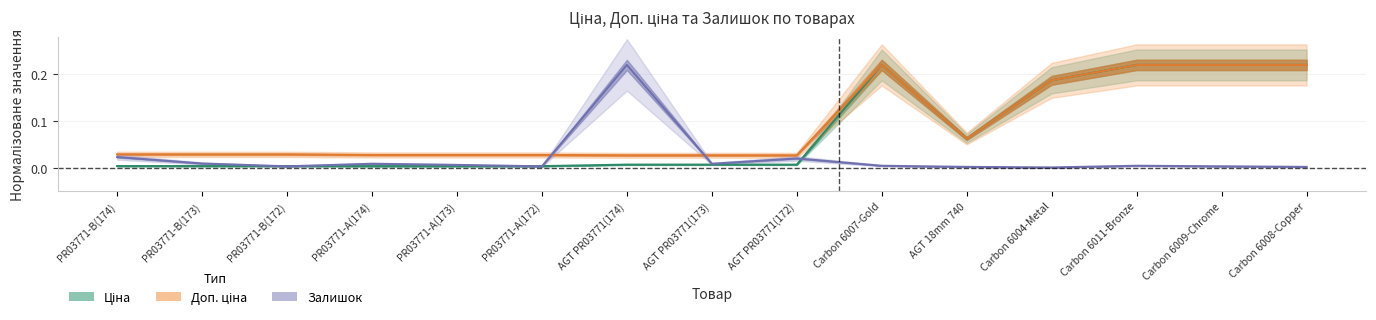

How many intersections are there between Ціна and Залишок?

5